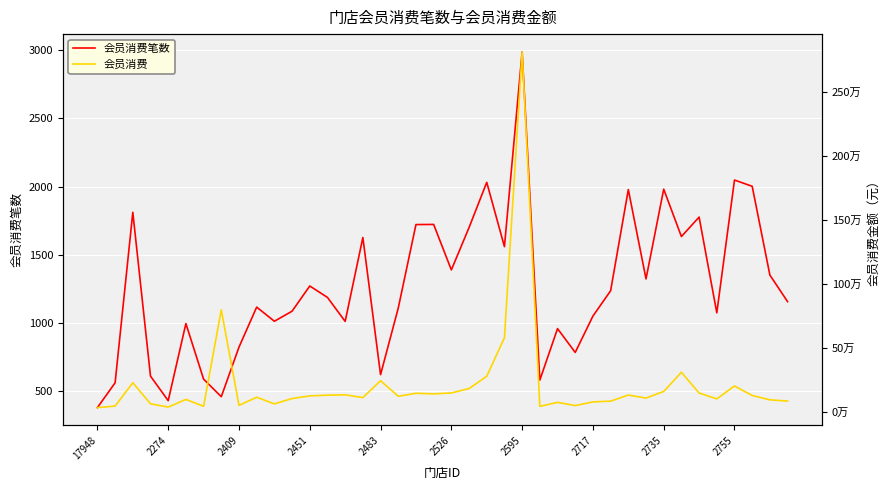

At 10, list the series in order from smallest to largest.

会员消费笔数, 会员消费